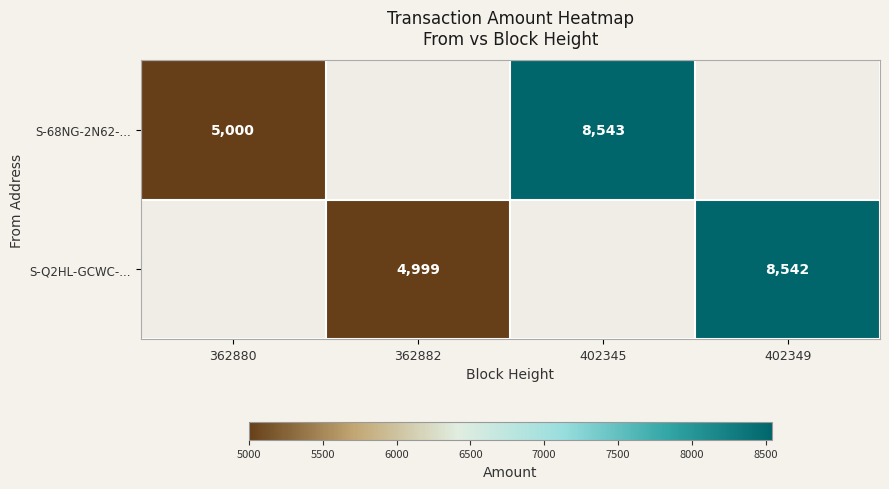

What is the sum of the S-68NG-2N62-... values at 402345 and 362880?

13543